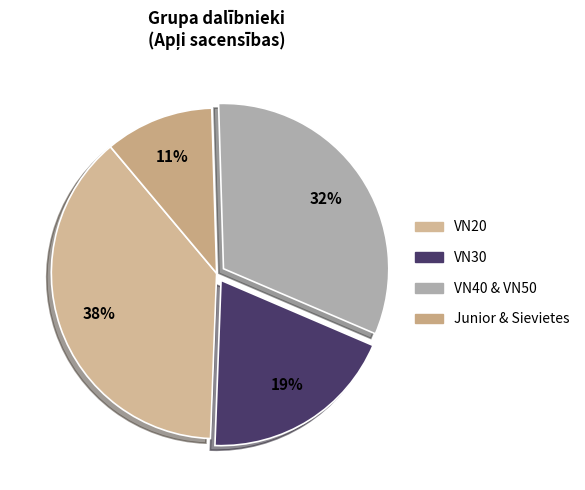

Does any single category account for the majority?

No